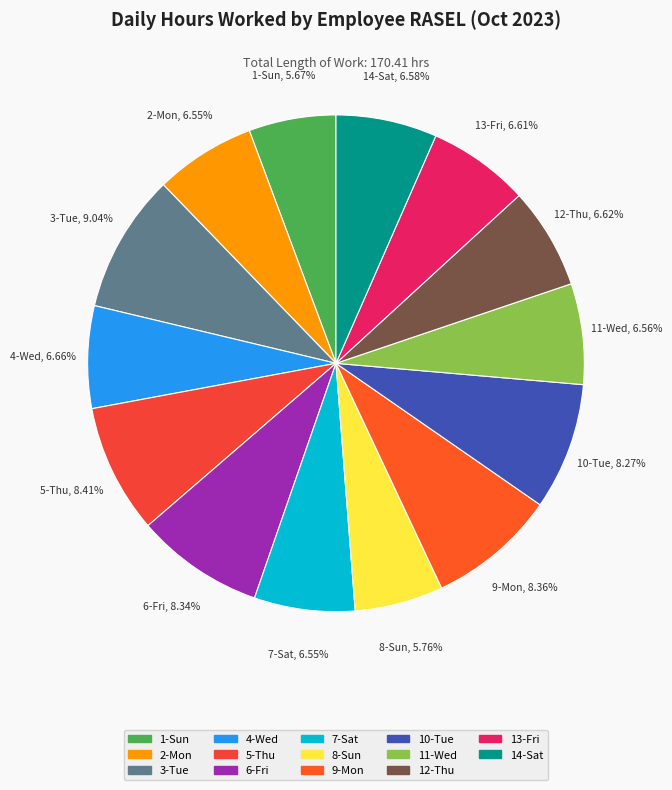

Count the number of slices in the pie.

14